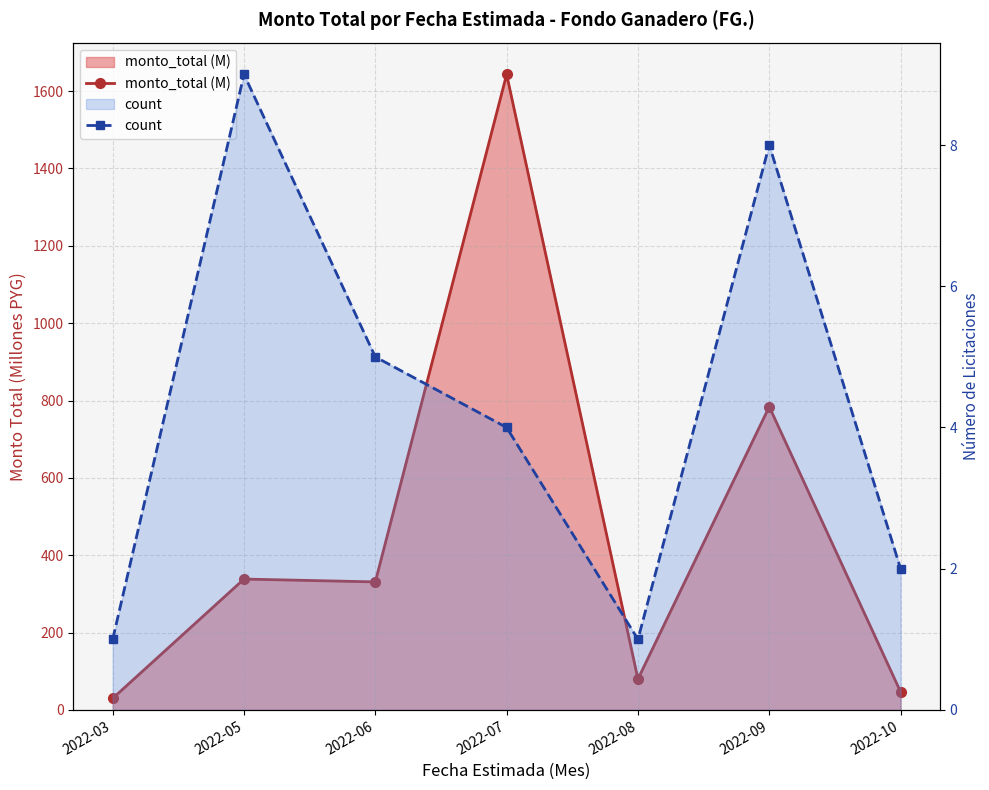

At which label does count first exceed 4?

2022-05